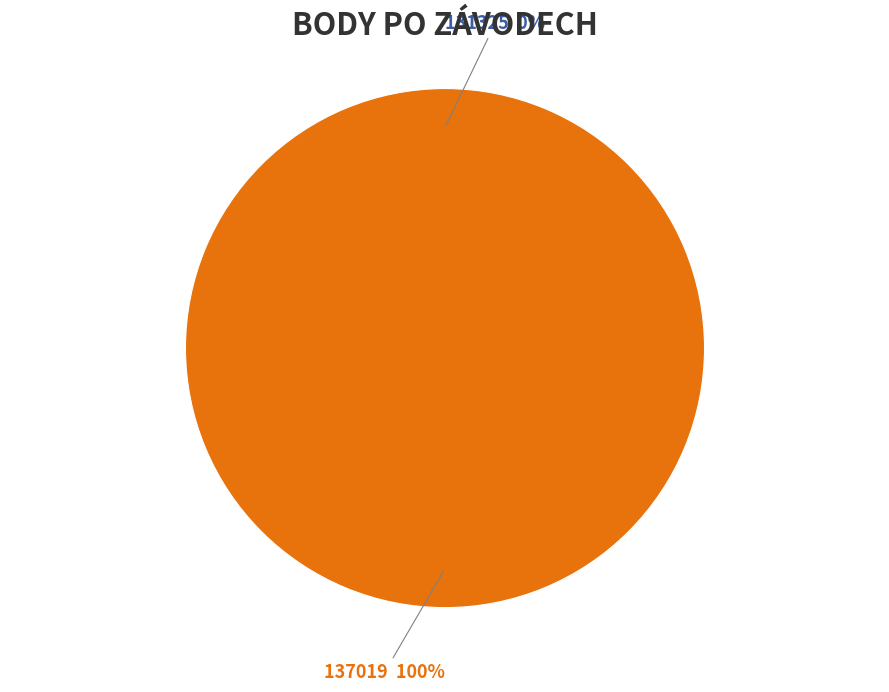

Which slice is the smallest?

131325